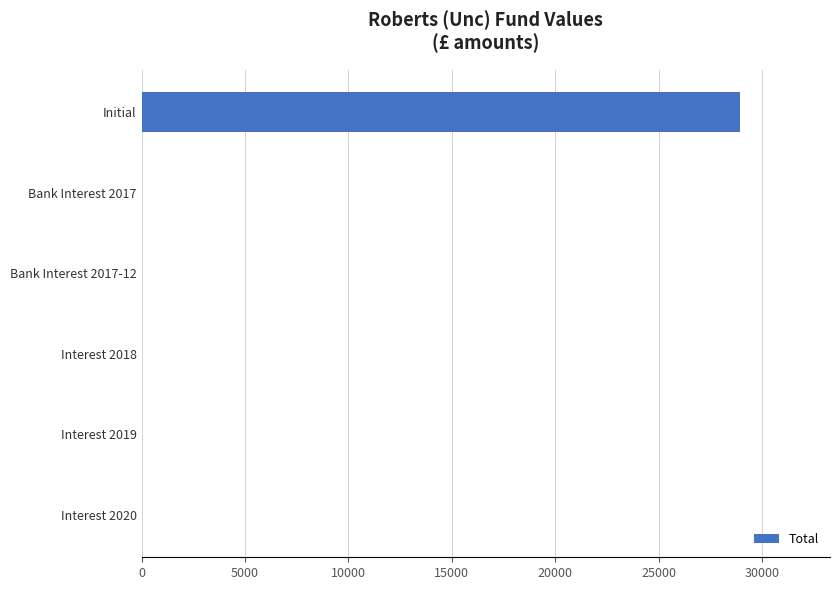

What is the sum of all values?

28997.3